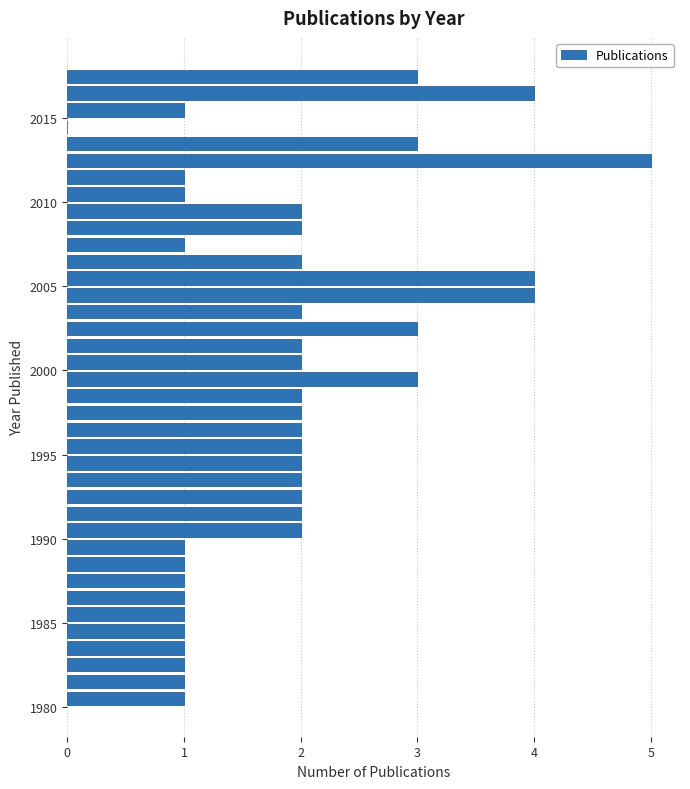

Read against the y-axis, roughly where is the centre of the longest bar?

2012.5